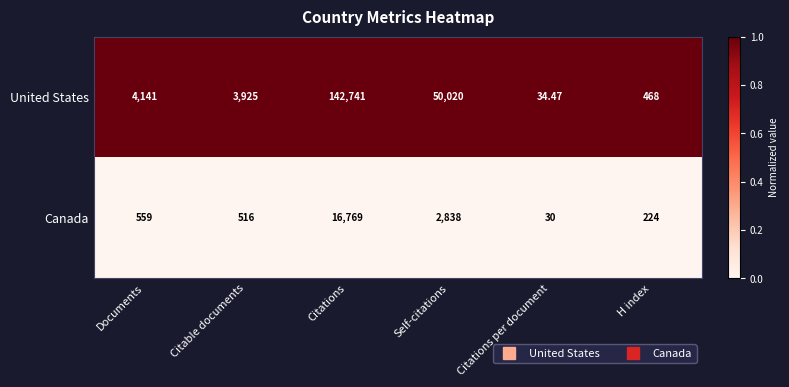

Which series has the largest total across all categories?

United States